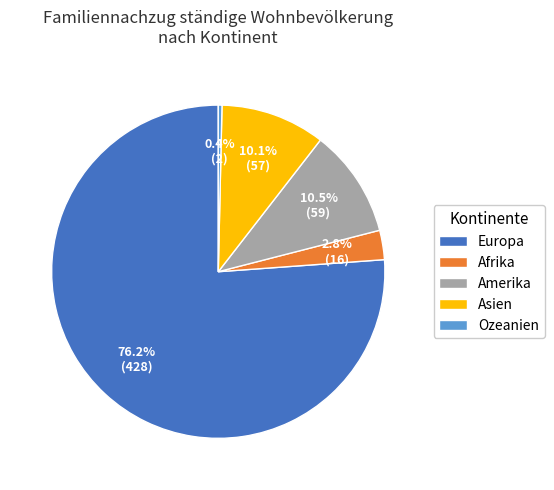

Does Europa represent more than half of the total?

Yes